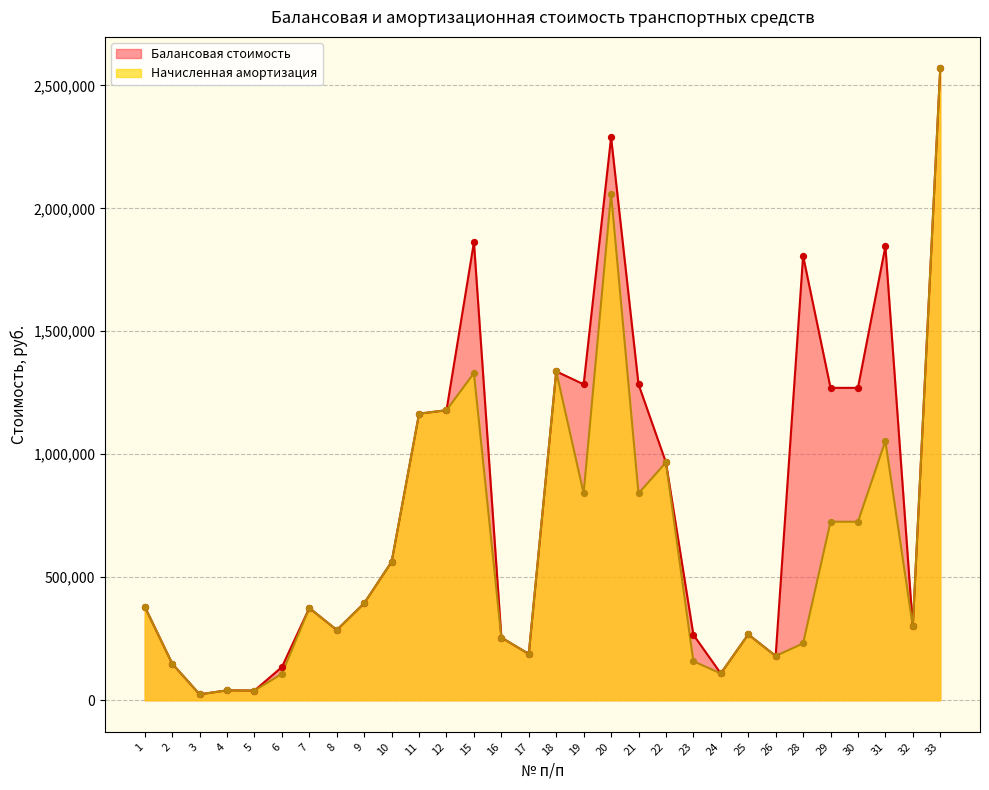

Which series has the largest Y range (max minus min)?

Балансовая стоимость